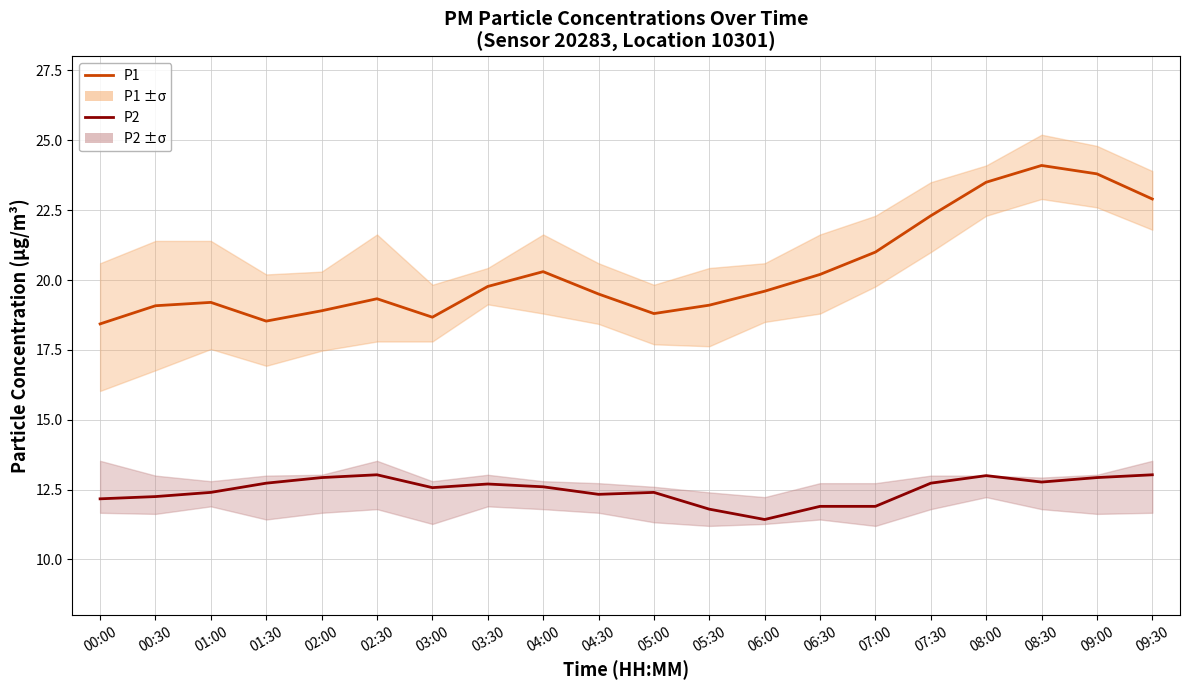

How many distinct data groups are displayed?

2